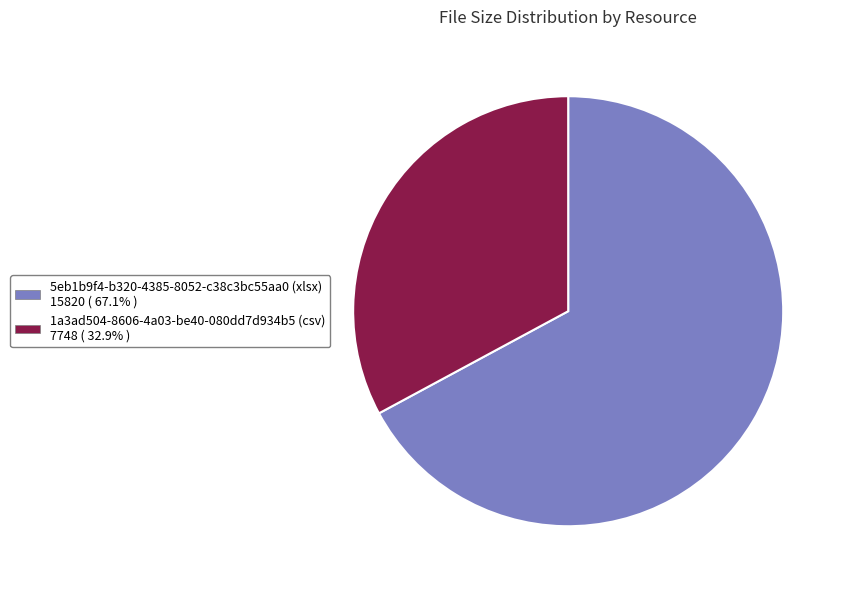

Which category accounts for the majority?

5eb1b9f4-b320-4385-8052-c38c3bc55aa0 (xlsx)